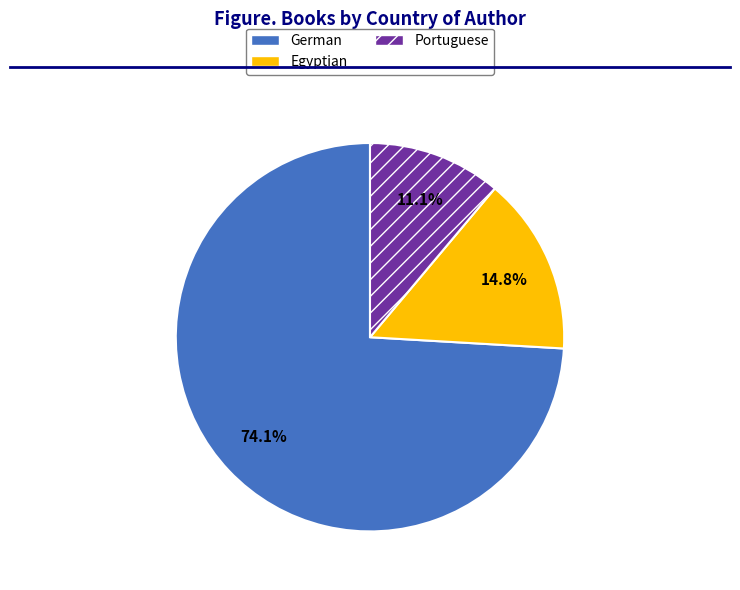

To the nearest percent, what percentage of the pie is Egyptian?

15%